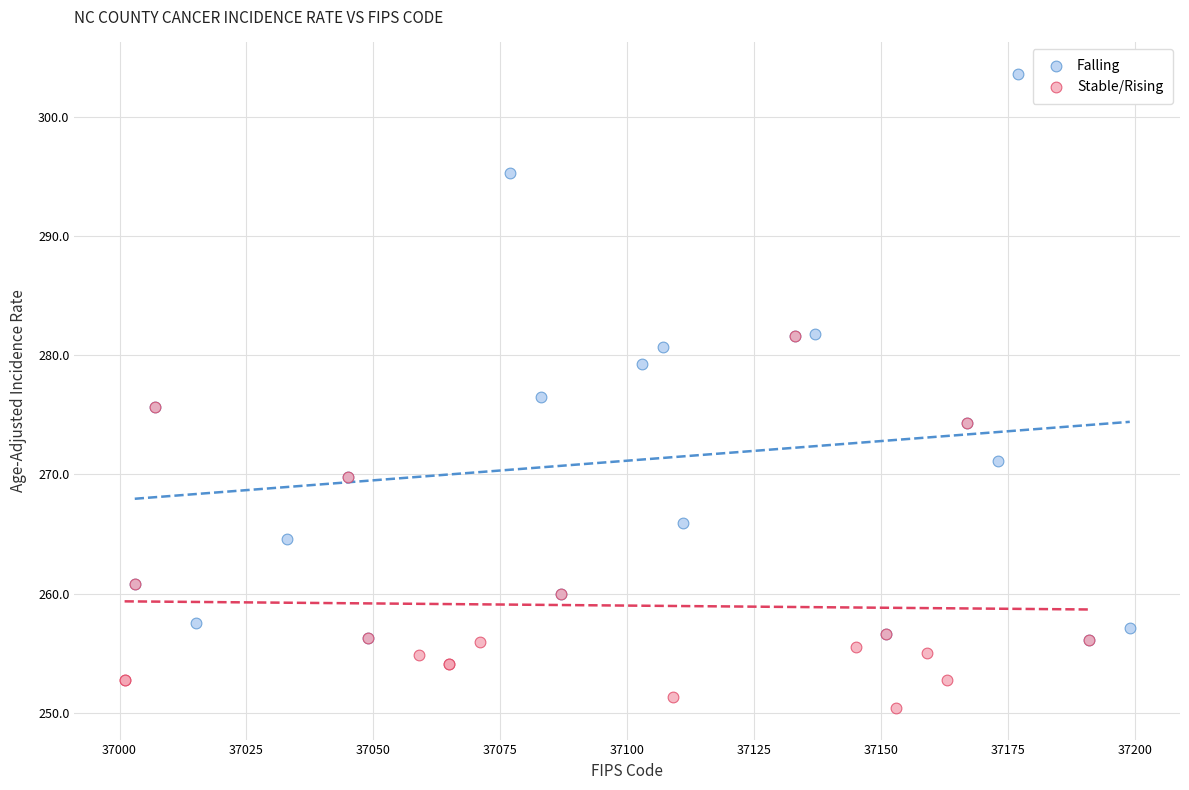

Which series reaches the minimum Y coordinate?

Stable/Rising